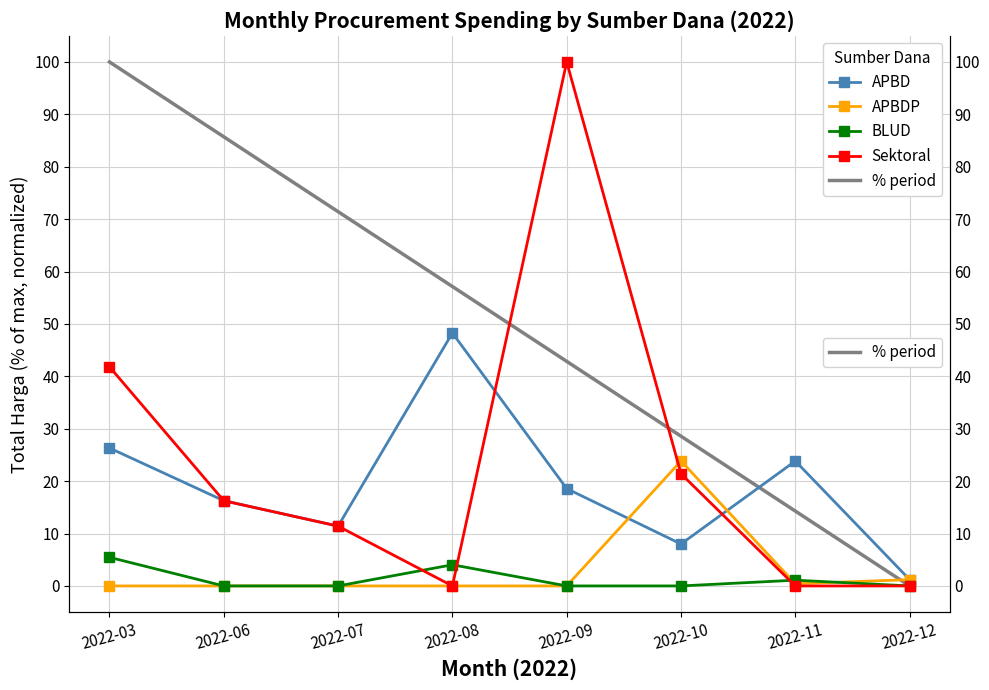

The value of Sektoral at 2022-10 is 13.4. True or false?

False